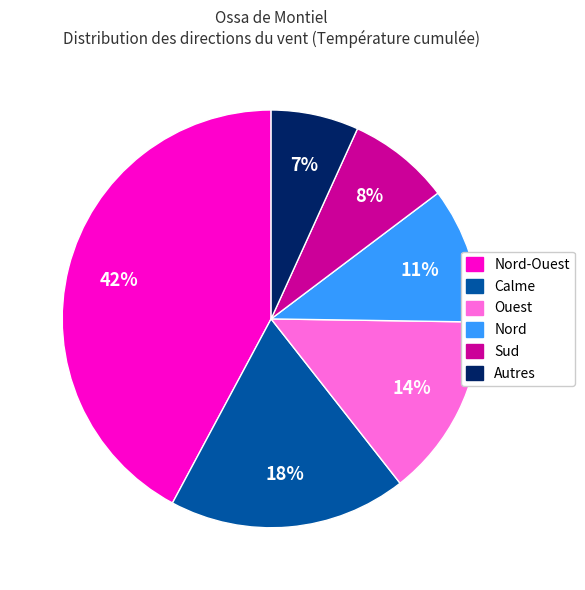

Is there a majority slice in this chart?

No